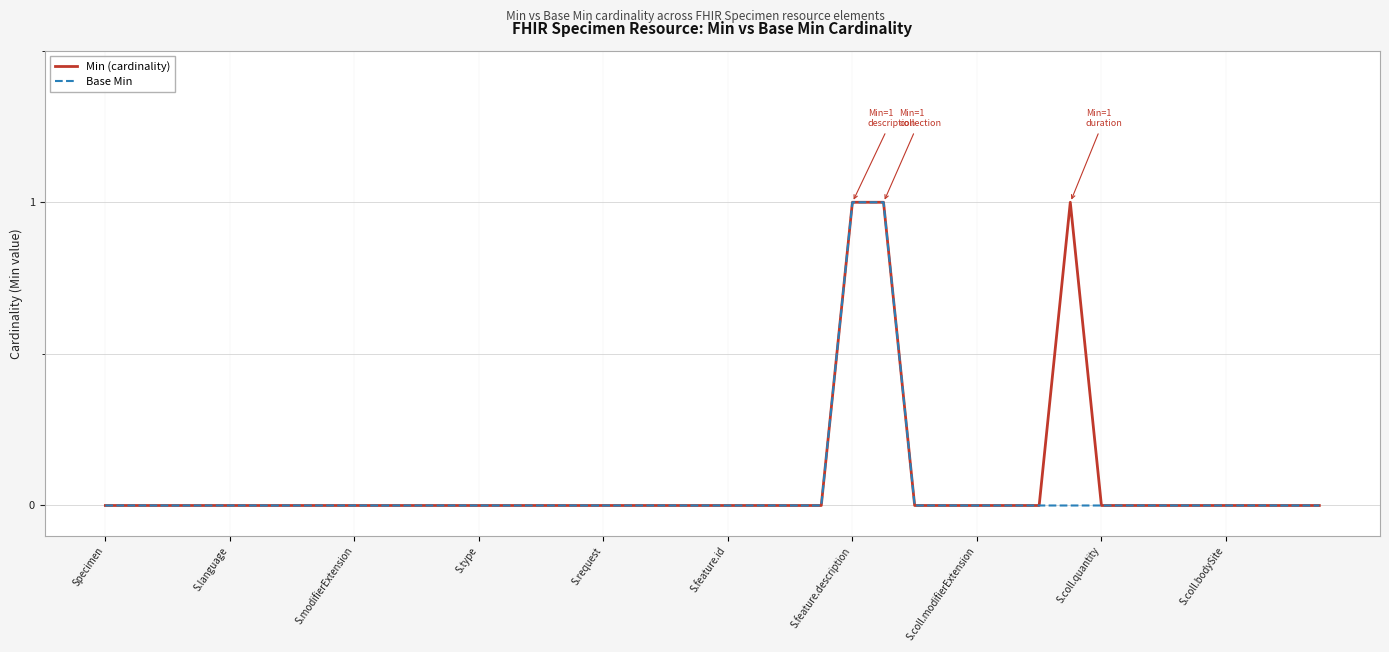

Which series has the largest total across all categories?

Min (cardinality)